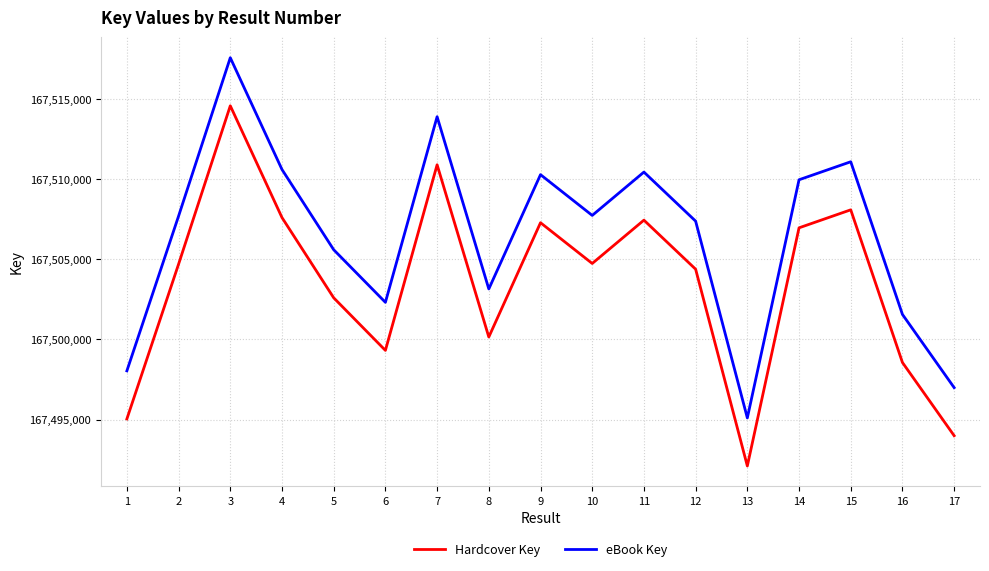

At which category is the sum across all series the highest?

3